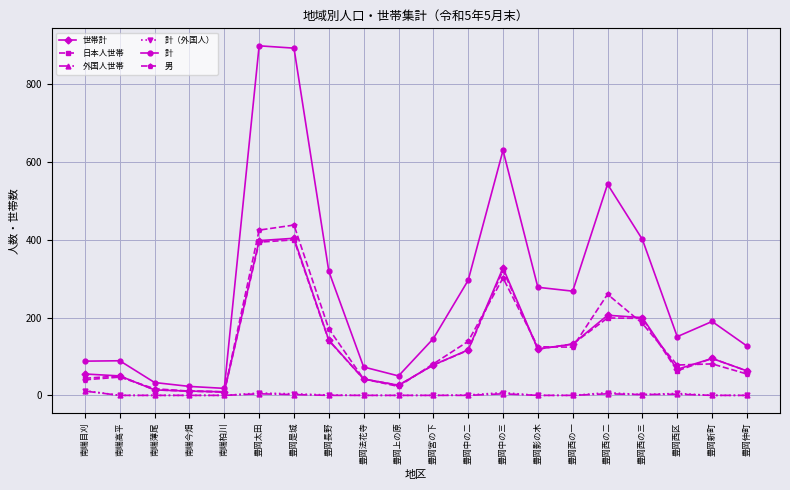

At how many categories does at least one series exceed 622?

3